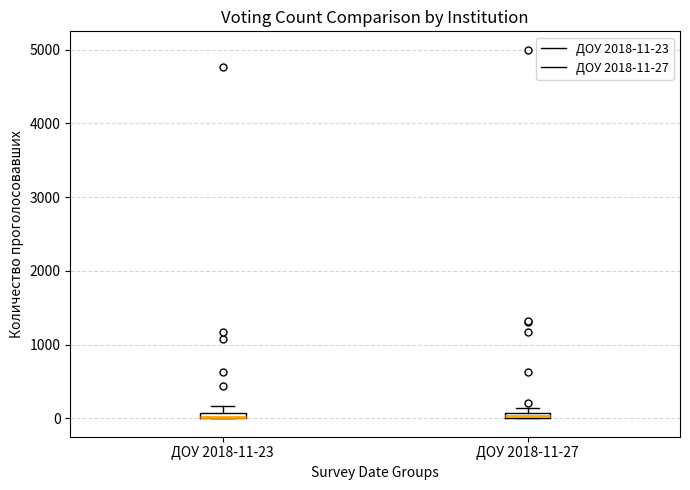

Where is the lower edge of the box for ДОУ 2018-11-27 on the y-axis? The values are not printed on the chart, so give them approximately, as read against the axis.

0